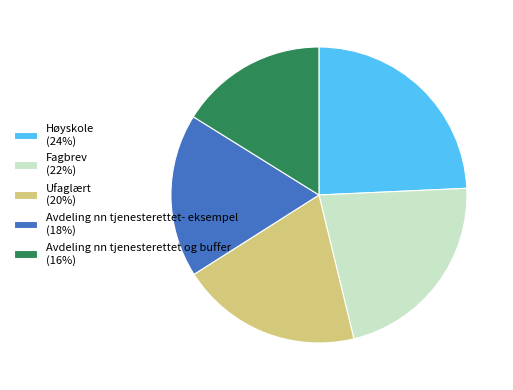

Is the sum of Avdeling nn tjenesterettet og buffer and Høyskole greater than half?

No